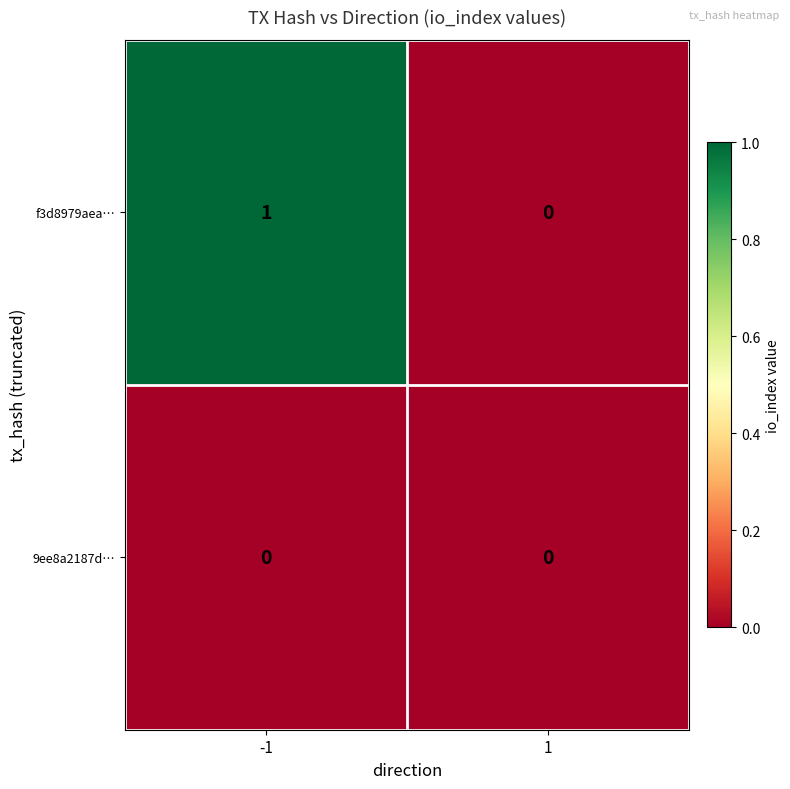

Is the value of f3d8979aea… at -1 greater than the value of 9ee8a2187d… at 1?

Yes